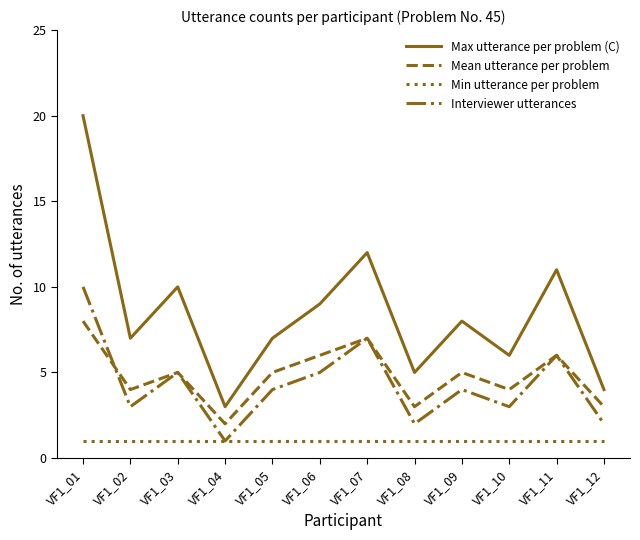

How many Mean utterance per problem values are between 4 and 6?

7